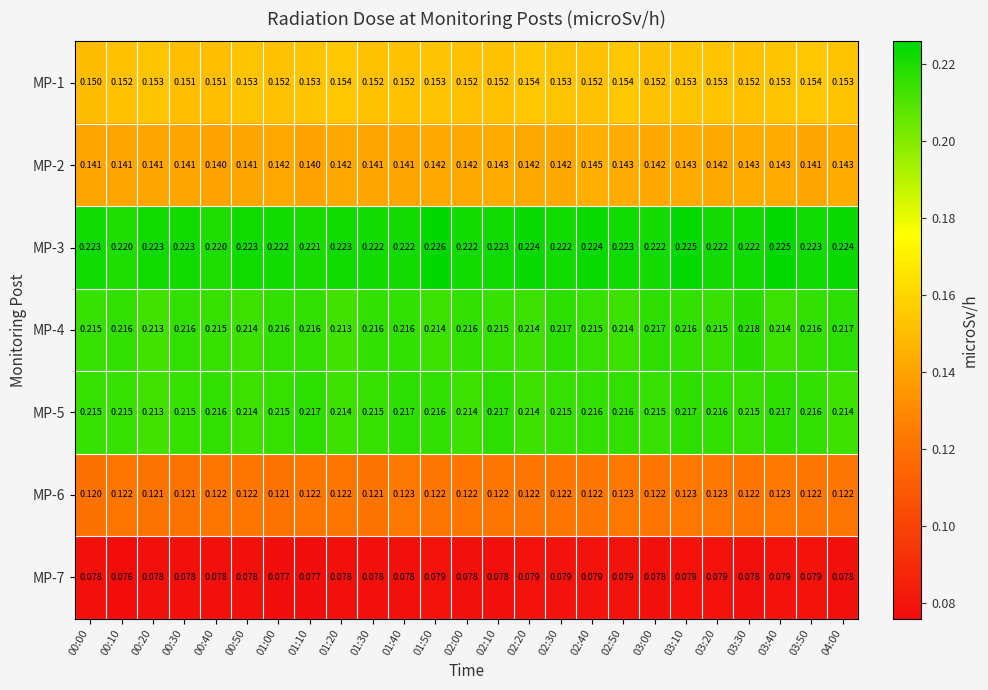

Is the value of MP-5 at 01:50 greater than the value of MP-6 at 00:20?

Yes